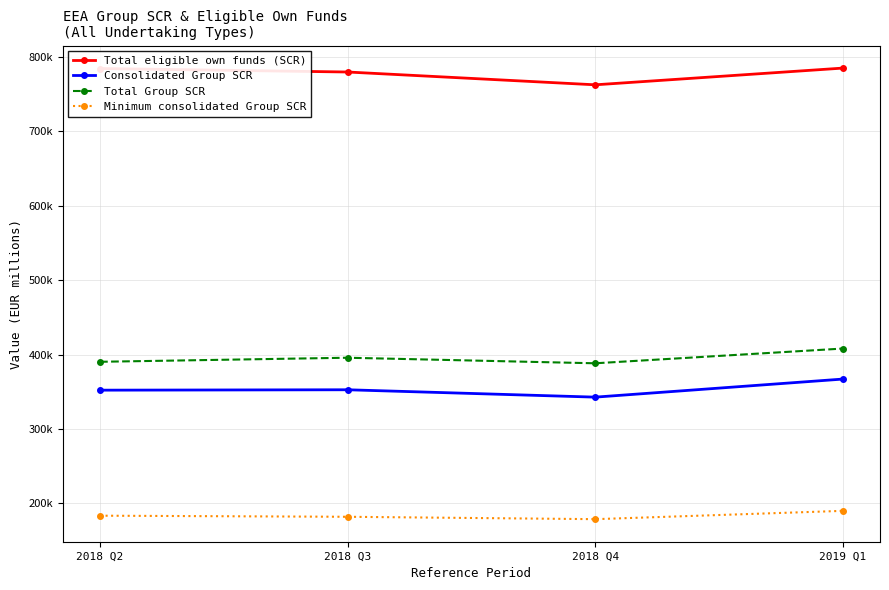

What are all the series names shown in the legend?

Total eligible own funds (SCR), Consolidated Group SCR, Total Group SCR, Minimum consolidated Group SCR